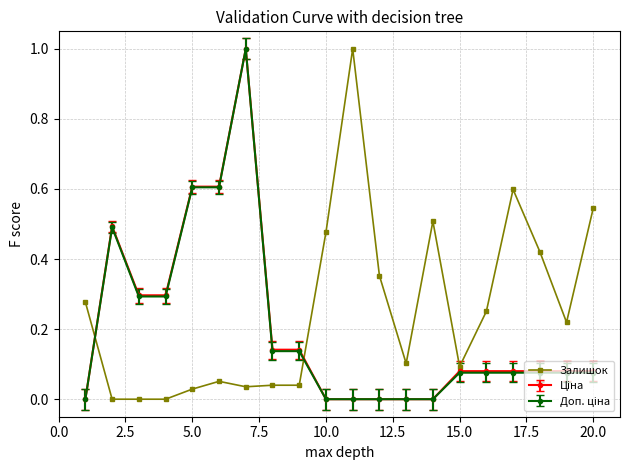

Which series has the largest total across all categories?

Залишок